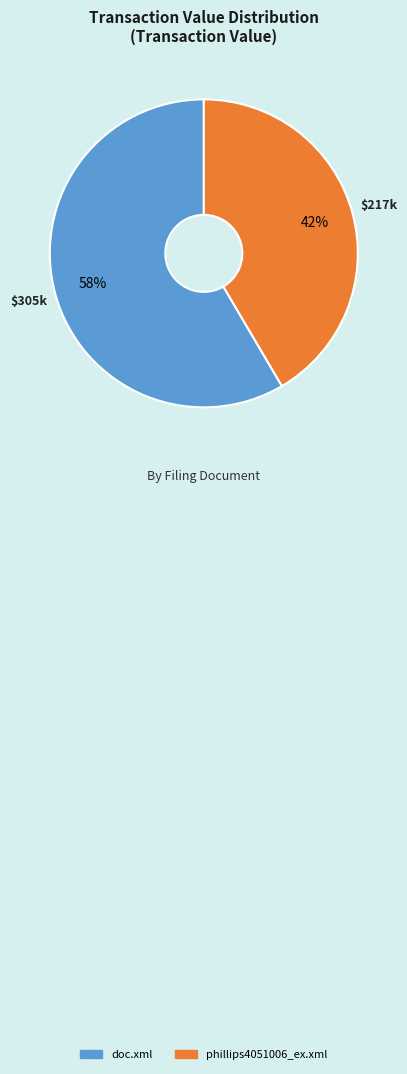

What percentage is the phillips4051006_ex.xml slice, to the nearest percent?

42%